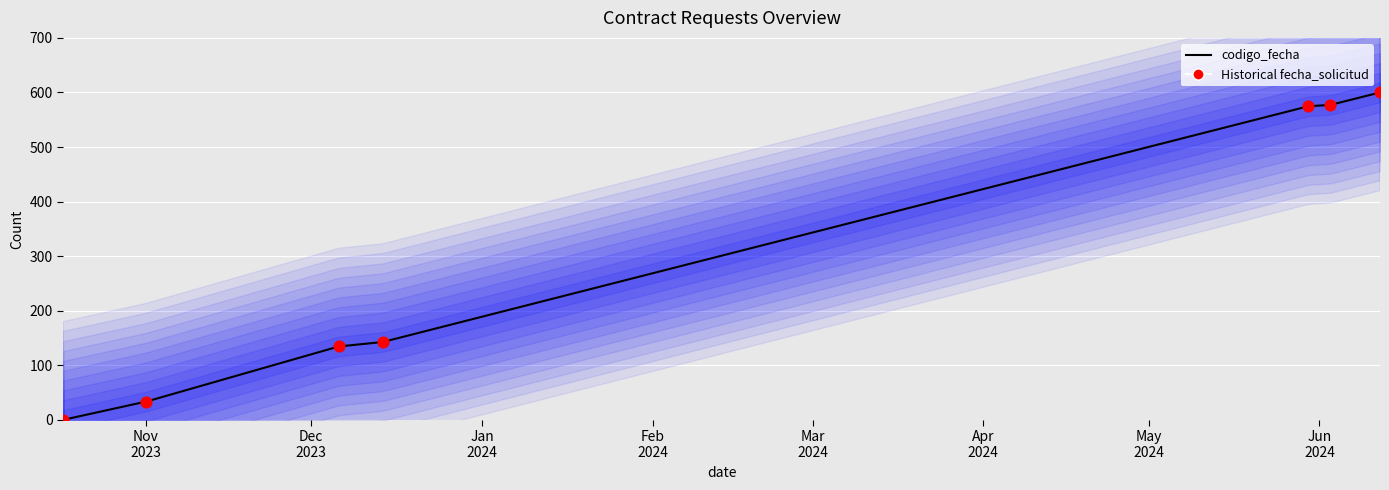

Which has a higher value, 2023-12-06 or 2023-10-17?

2023-12-06